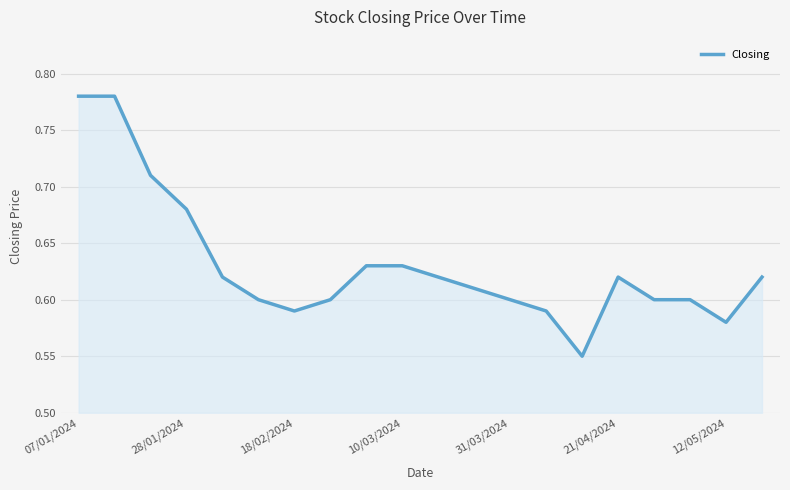

Reading right to left, transcribe all the data shown in this chart.

0.6	0.6	0.6	0.6	0.6	0.6	0.6	0.6	0.6	0.6	0.6	0.6	0.6	0.6	0.6	0.6	0.7	0.7	0.8	0.8